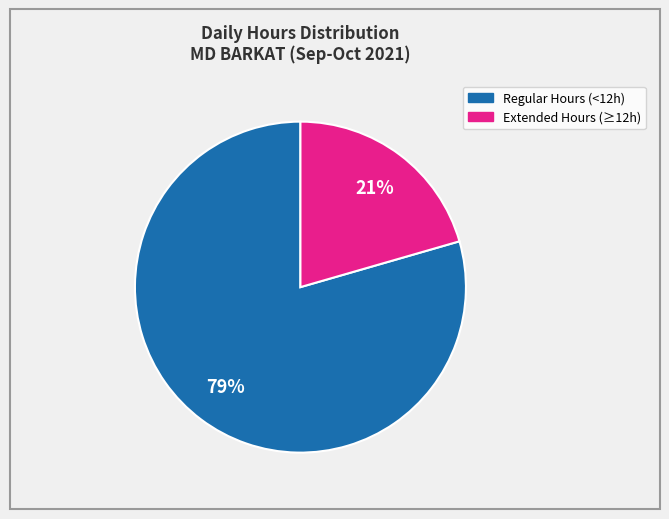

Is there a majority slice in this chart?

Yes